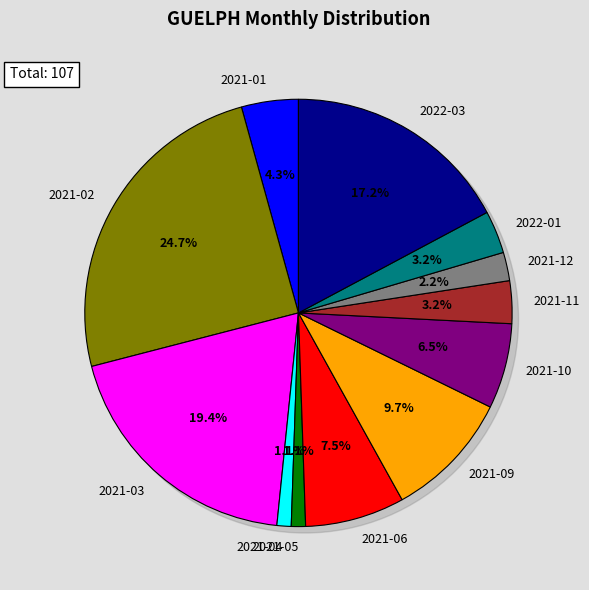

What is the smallest slice in the pie chart?

2021-04